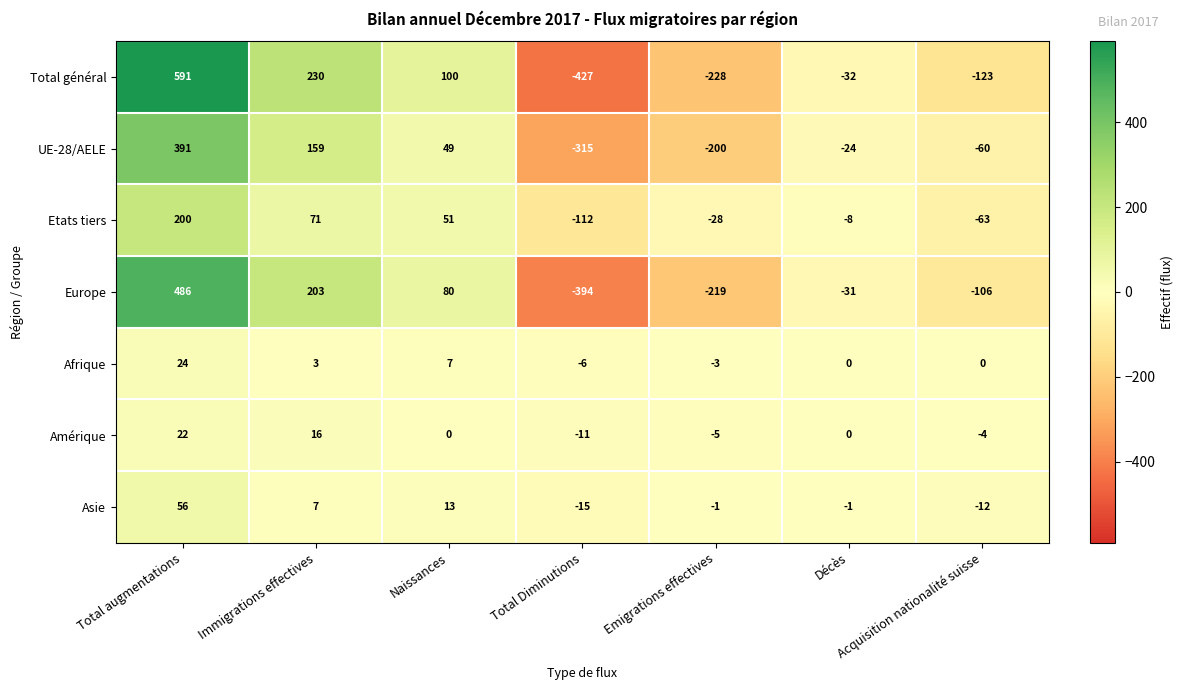

At which category is the sum across all series the highest?

Total augmentations